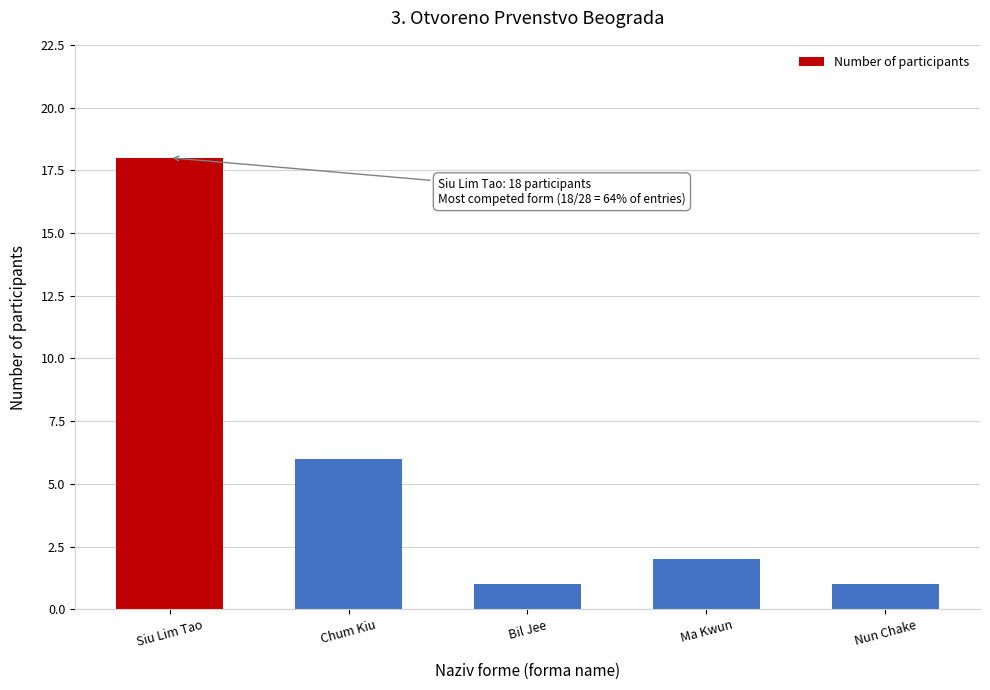

Reading left to right, list all the values displayed in this chart.

18	6	1	2	1